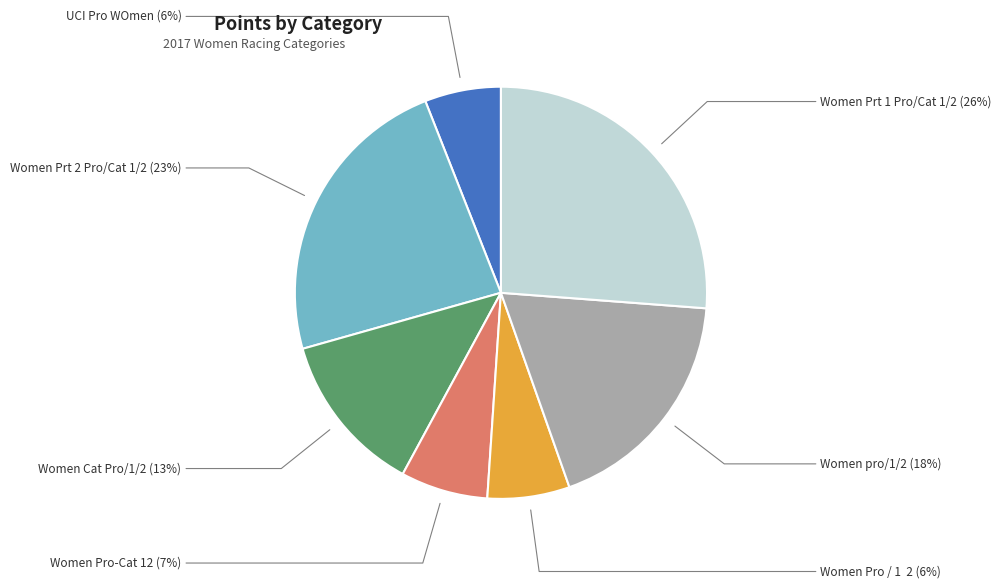

Is it true that Women Cat Pro/1/2 is 20% of the pie?

False